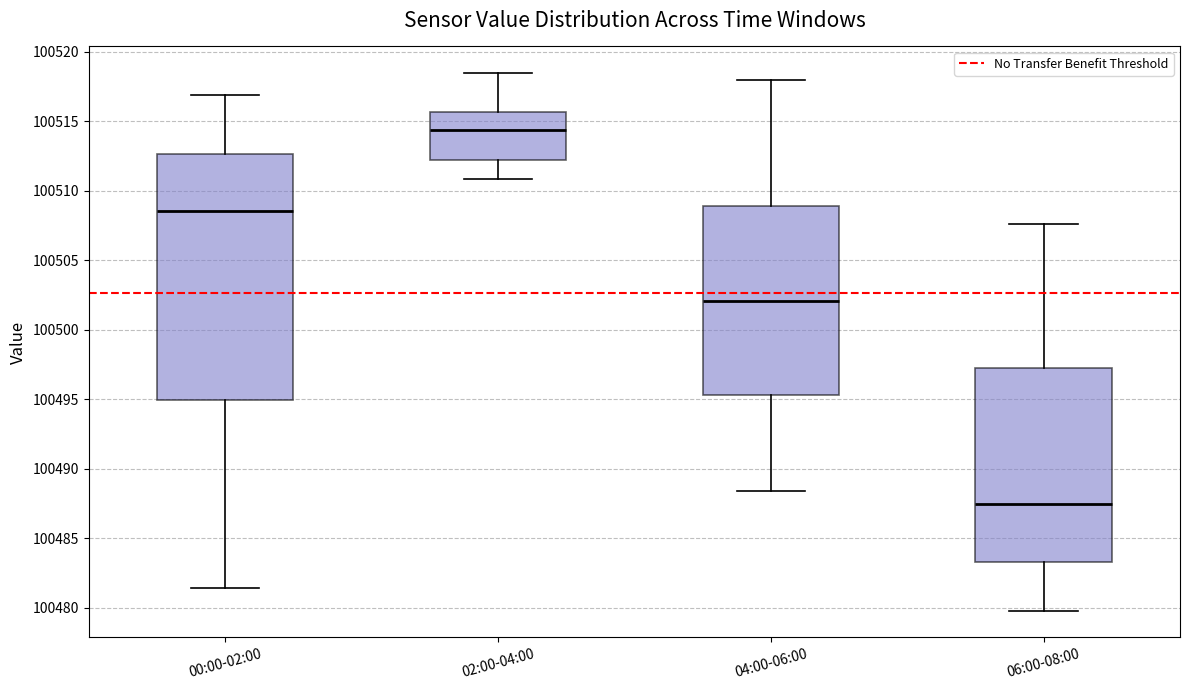

Which box is the tallest, from its lower edge to its upper edge?

00:00-02:00